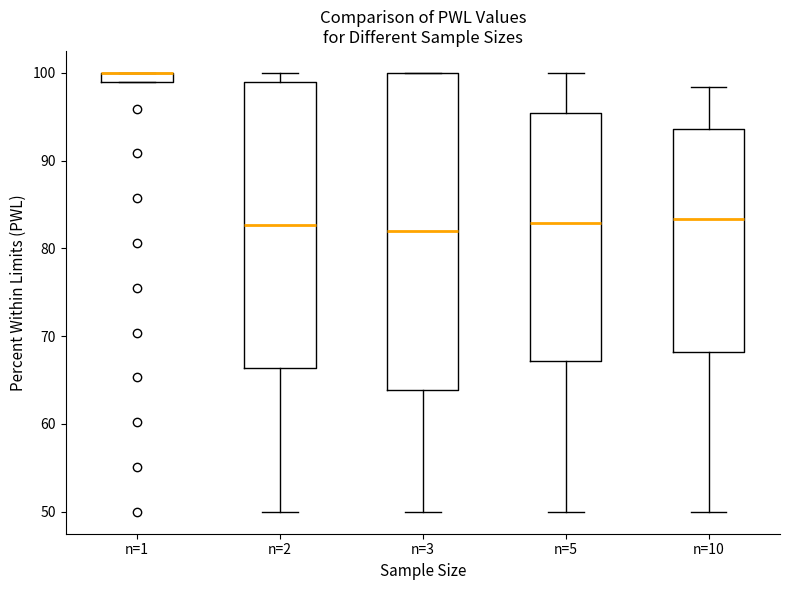

Comparing the boxes themselves (not the whiskers), which one is the tallest?

n=3